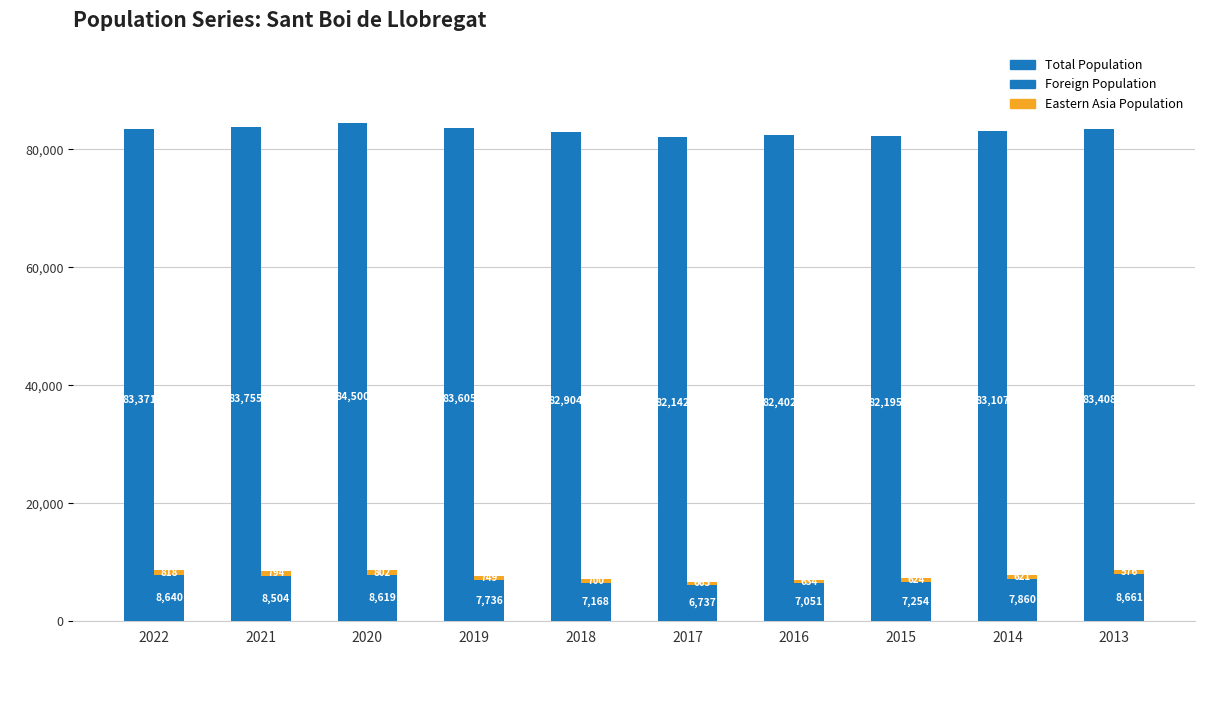

The value of Foreign Population at 2022 is 14047. True or false?

False